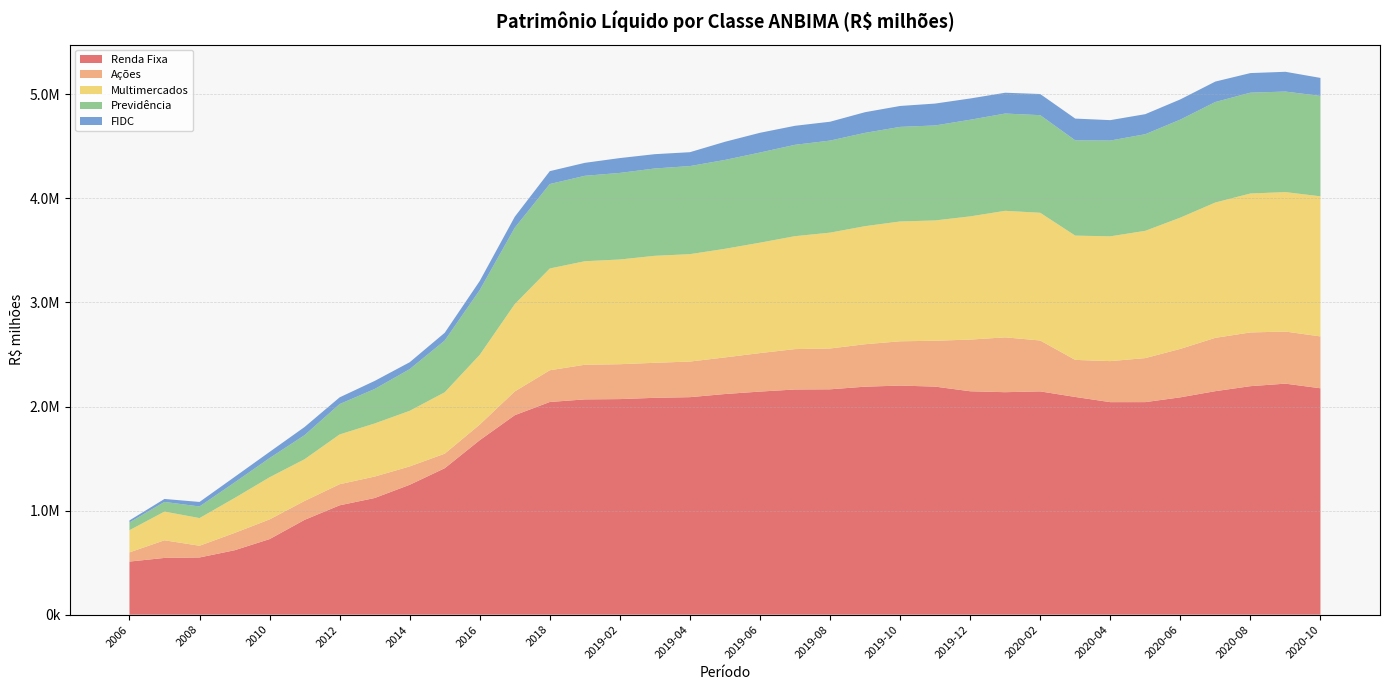

Reading left to right, list all the values displayed in this chart.

Renda Fixa: 510238.3	545333.9	549665.7	618938.3	726139.1	911217.9	1050899.3	1121056.2	1248175.8	1407334.4	1676809.7	1916952.2	2043948.4	2068786.9	2071632.0	2083960.5	2090236.3	2120389.0	2143855.4	2163987.4	2165699.9	2190987.7	2201565.3	2191689.0	2146923.1	2138084.1	2145731.1	2092156.7	2042375.8	2042670.3	2088552.8	2147982.1	2195910.9	2220049.0	2175662.0
Ações: 88211.5	169355.5	112475.7	166002.2	189058.7	181485.1	202561.0	205989.6	176254.4	139630.2	149796.0	228262.9	304801.3	332771.7	335110.0	336382.7	342150.2	351593.6	369811.4	388109.5	392277.5	407831.6	425483.9	440606.9	496516.9	526860.5	488949.5	356121.5	394135.4	422926.5	465495.8	512329.7	516174.4	500623.2	498265.2
Multimercados: 213348.2	276059.4	266145.1	335925.5	405222.3	401462.3	478600.7	510462.7	534694.3	590238.6	670809.0	839579.1	978227.9	995163.3	1006612.9	1028408.3	1032312.3	1044004.4	1061312.6	1085368.9	1113390.6	1134817.1	1151682.9	1156357.6	1184072.1	1216134.5	1227528.0	1194483.2	1199358.8	1223245.7	1261817.7	1300778.4	1335526.9	1340258.3	1346480.3
Previdência: 74534.6	92558.6	111413.2	149020.4	184105.1	230874.7	291658.4	331161.2	400146.6	497007.9	622027.4	733730.7	811543.4	820688.5	831908.2	839207.5	846194.7	854014.9	866066.9	877819.3	884555.0	896547.4	908711.3	912729.5	928593.9	934716.7	938060.8	915318.4	920468.8	928420.5	941787.6	965745.8	968752.3	966205.5	964549.6
FIDC: 19330.2	28688.4	43523.4	53288.3	59432.1	78431.3	64607.6	77546.5	66525.5	74780.8	87496.7	105569.6	123808.7	124638.0	142656.7	137525.5	133542.3	174422.0	189812.7	182914.8	181245.4	198688.4	201180.6	210330.9	204412.4	200120.1	203315.5	209282.7	196128.8	192651.3	194180.8	196396.3	188363.7	190056.9	173330.0